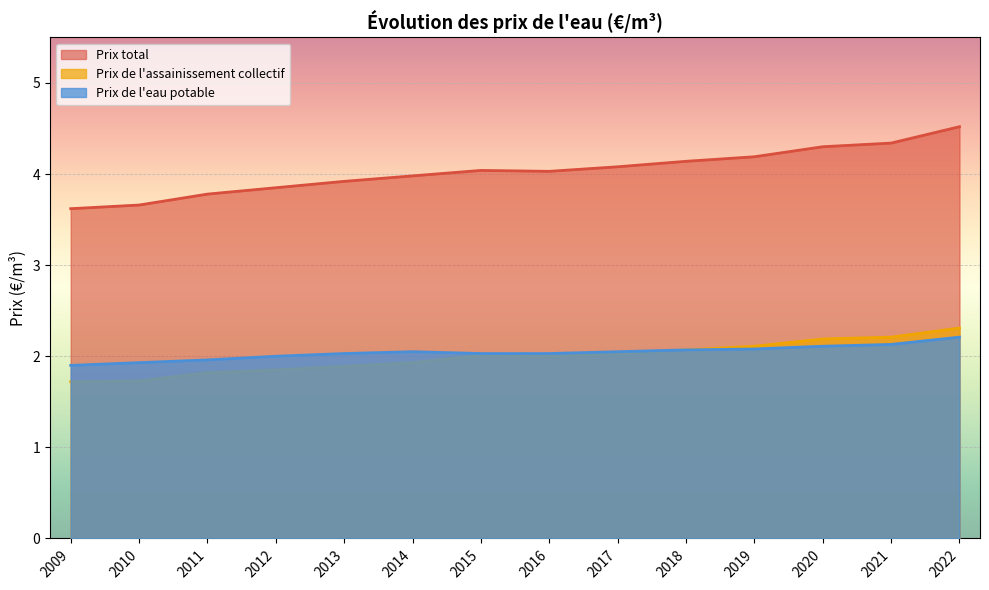

At which category is the sum across all series the highest?

2022